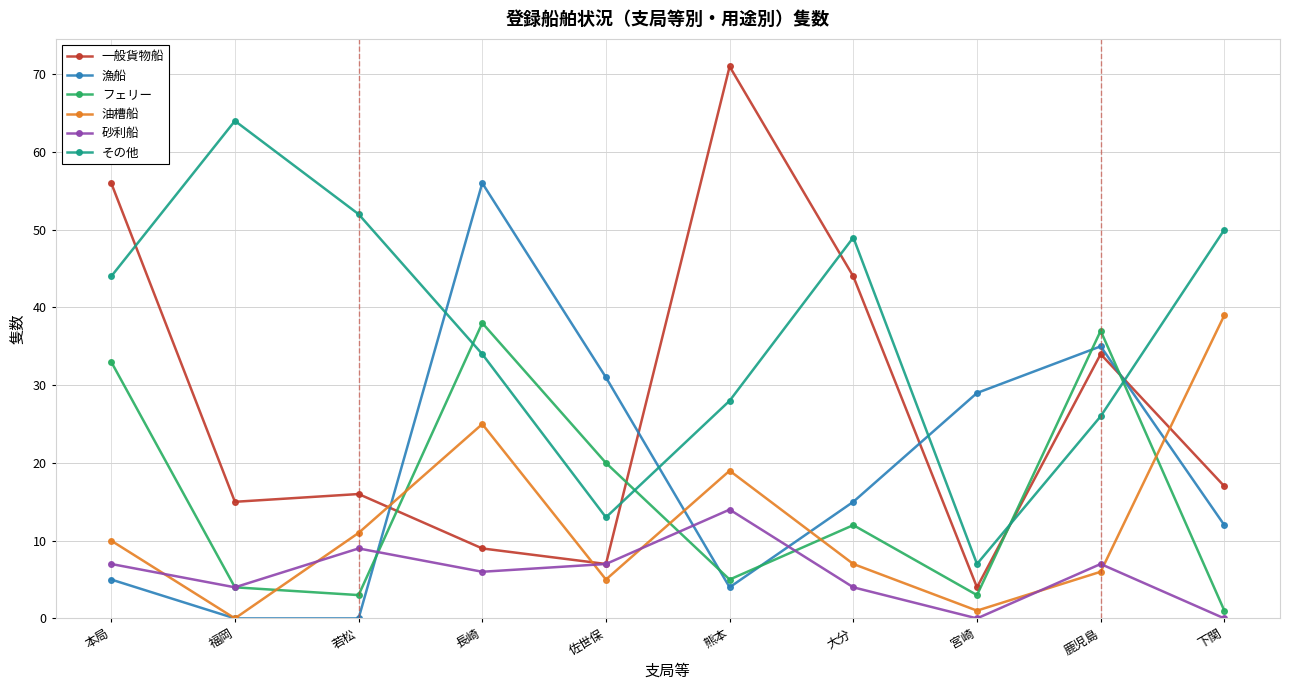

Is the value of 漁船 at 若松 greater than the value of 一般貨物船 at 大分?

No